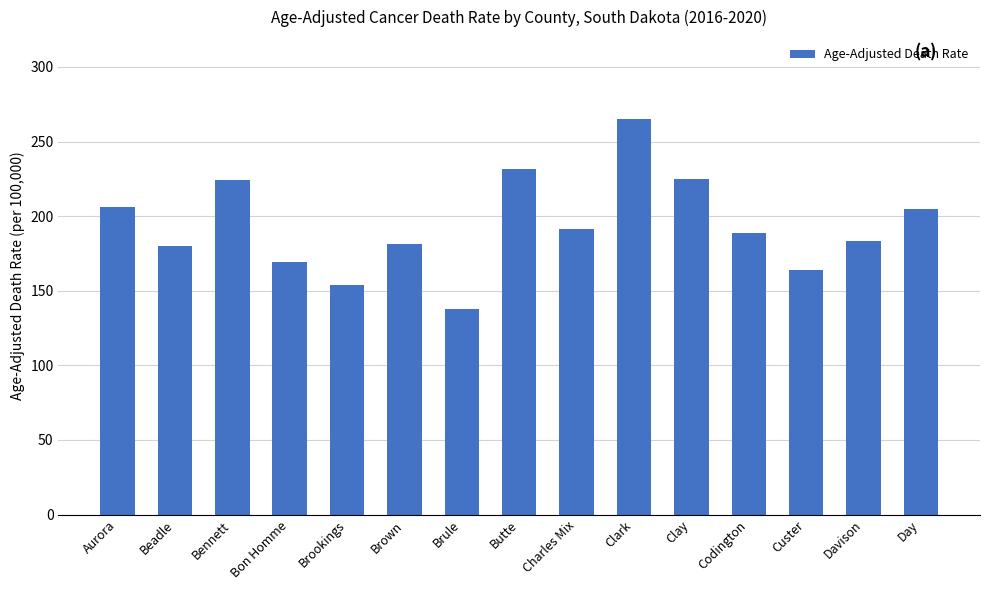

What value does the data have at Codington?

189.0